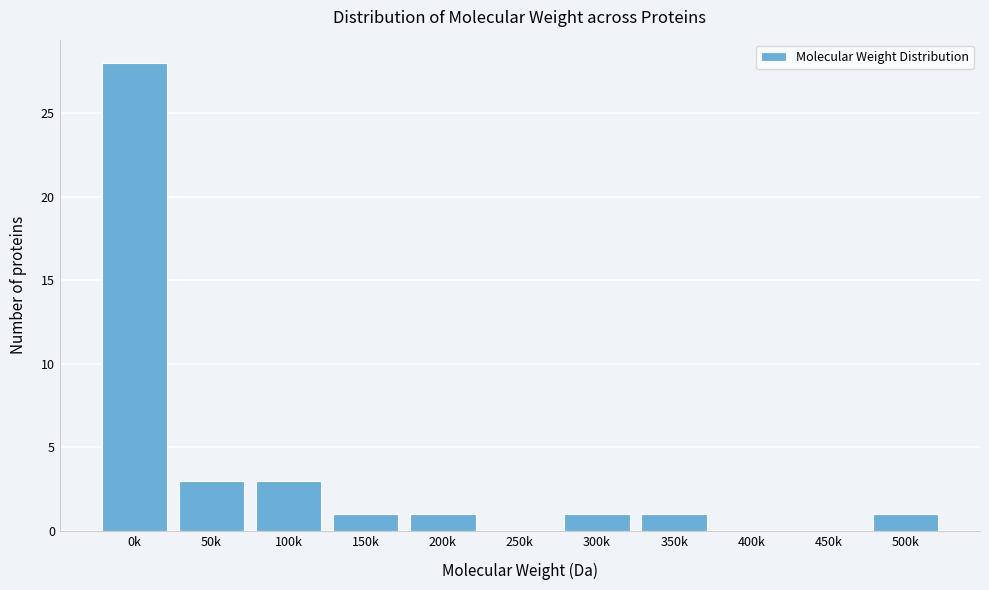

Reading right to left, extract all data points from this chart.

500k=1	450k=0	400k=0	350k=1	300k=1	250k=0	200k=1	150k=1	100k=3	50k=3	0k=28